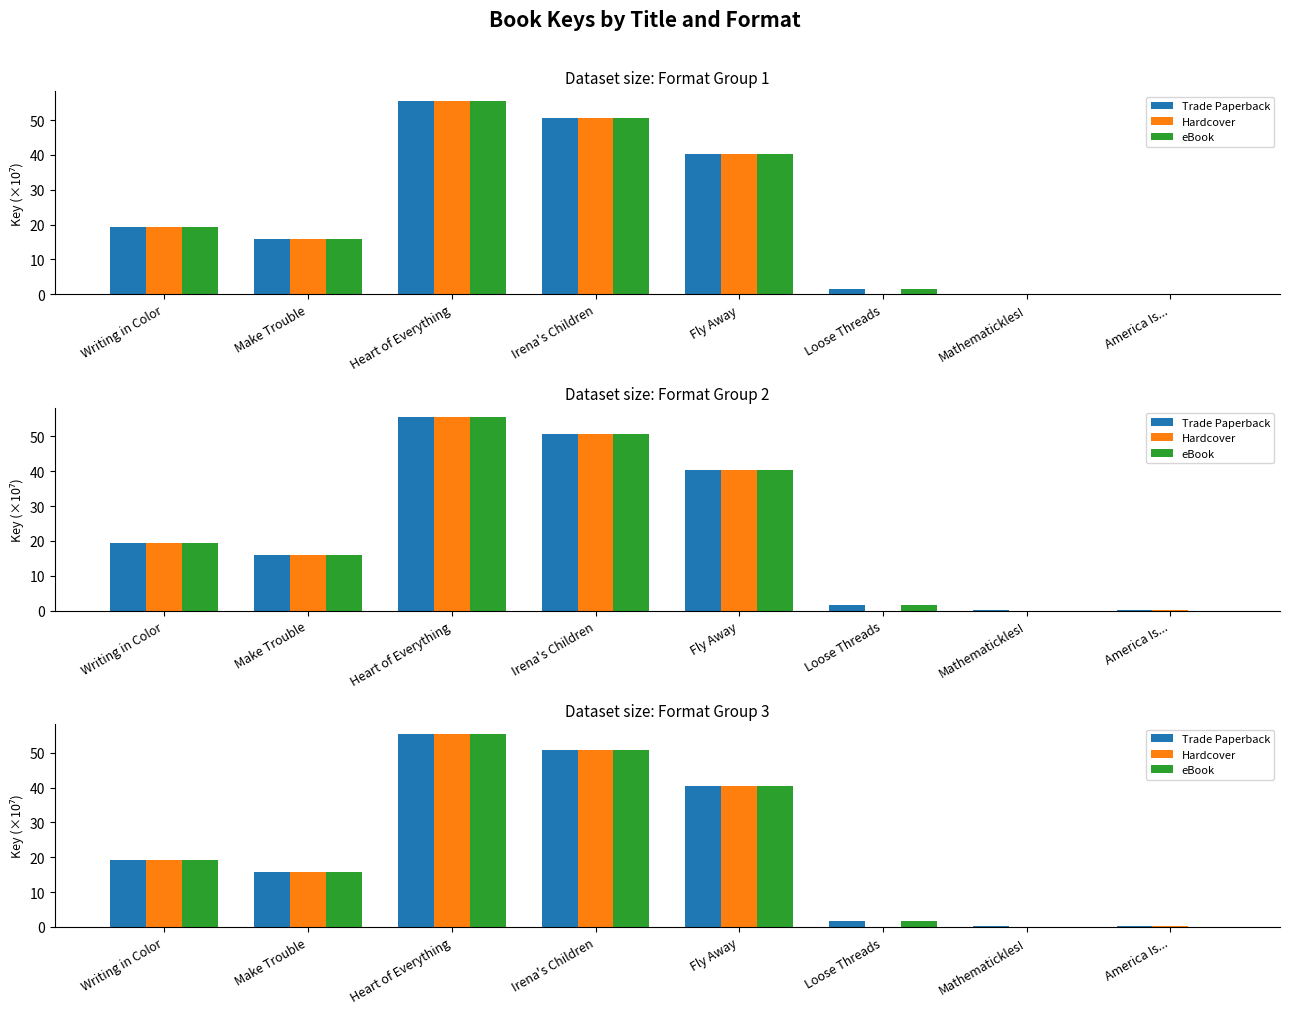

What is the difference between the second highest and minimum values in the eBook series?

50.7